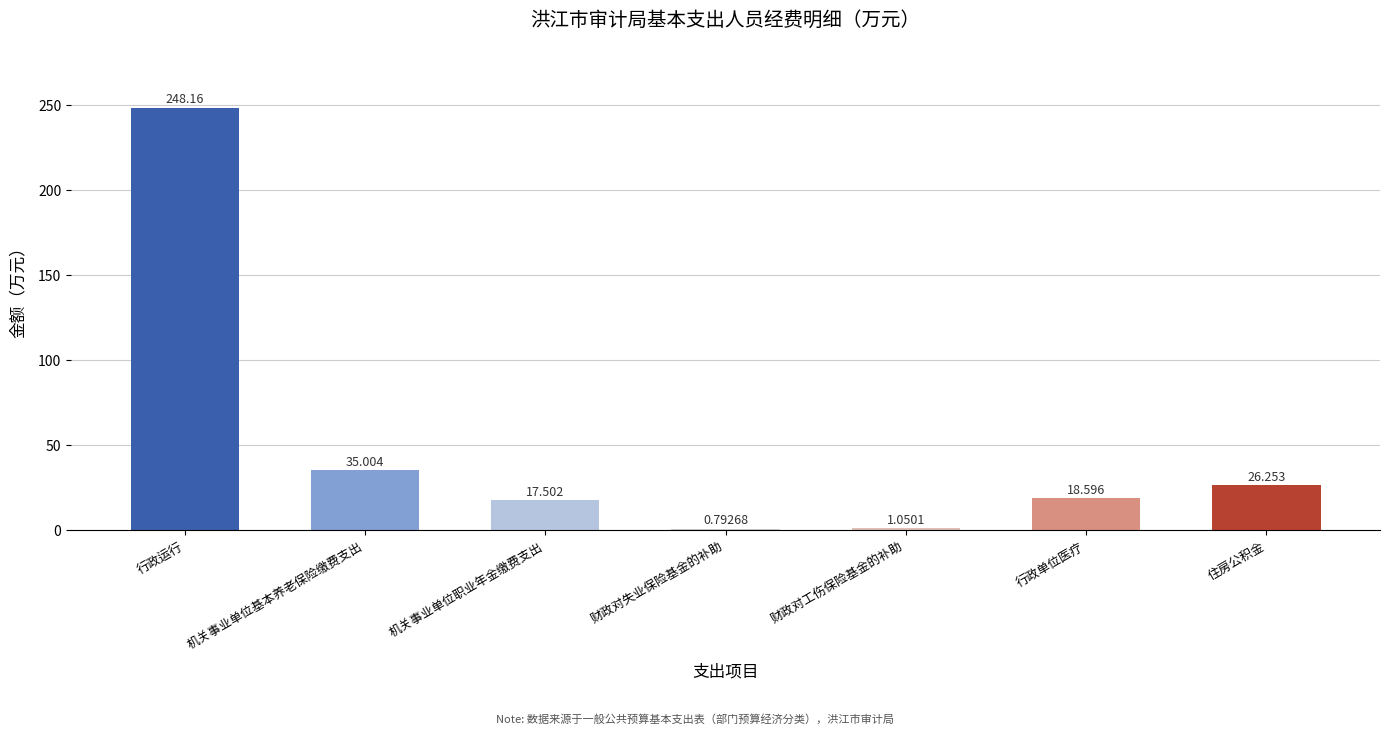

Where does the data first go above 18?

行政运行